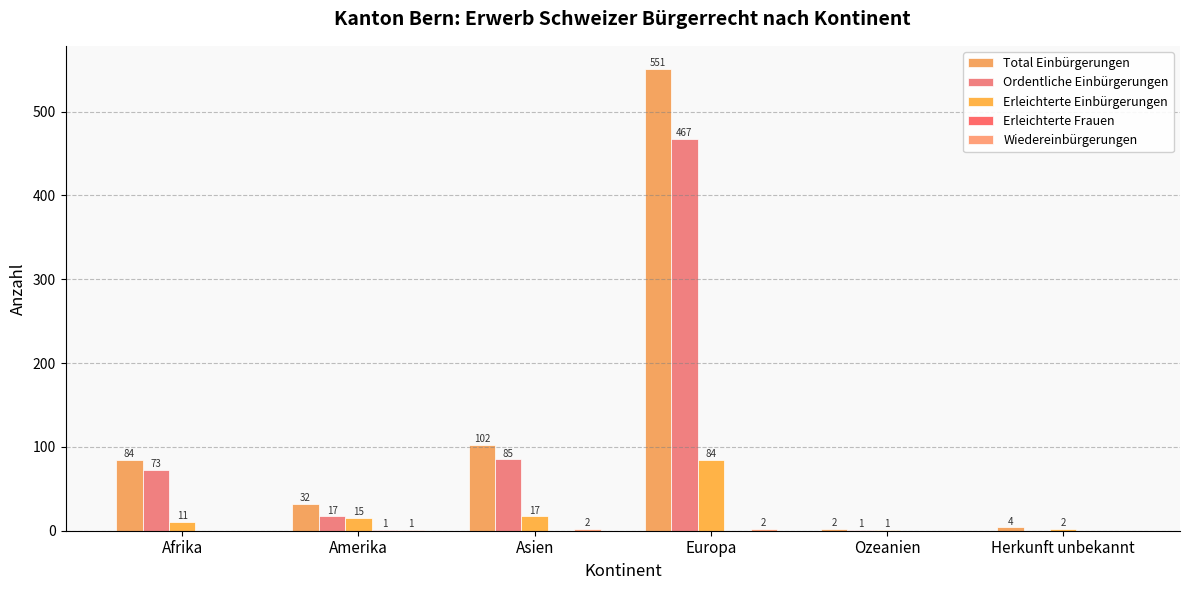

Reading left to right, list all the values displayed in this chart.

Total Einbürgerungen: Afrika=84	Amerika=32	Asien=102	Europa=551	Ozeanien=2	Herkunft unbekannt=4
Ordentliche Einbürgerungen: Afrika=73	Amerika=17	Asien=85	Europa=467	Ozeanien=1	Herkunft unbekannt=0
Erleichterte Einbürgerungen: Afrika=11	Amerika=15	Asien=17	Europa=84	Ozeanien=1	Herkunft unbekannt=2
Erleichterte Frauen: Afrika=0	Amerika=1	Asien=0	Europa=0	Ozeanien=0	Herkunft unbekannt=0
Wiedereinbürgerungen: Afrika=0	Amerika=1	Asien=2	Europa=2	Ozeanien=0	Herkunft unbekannt=0